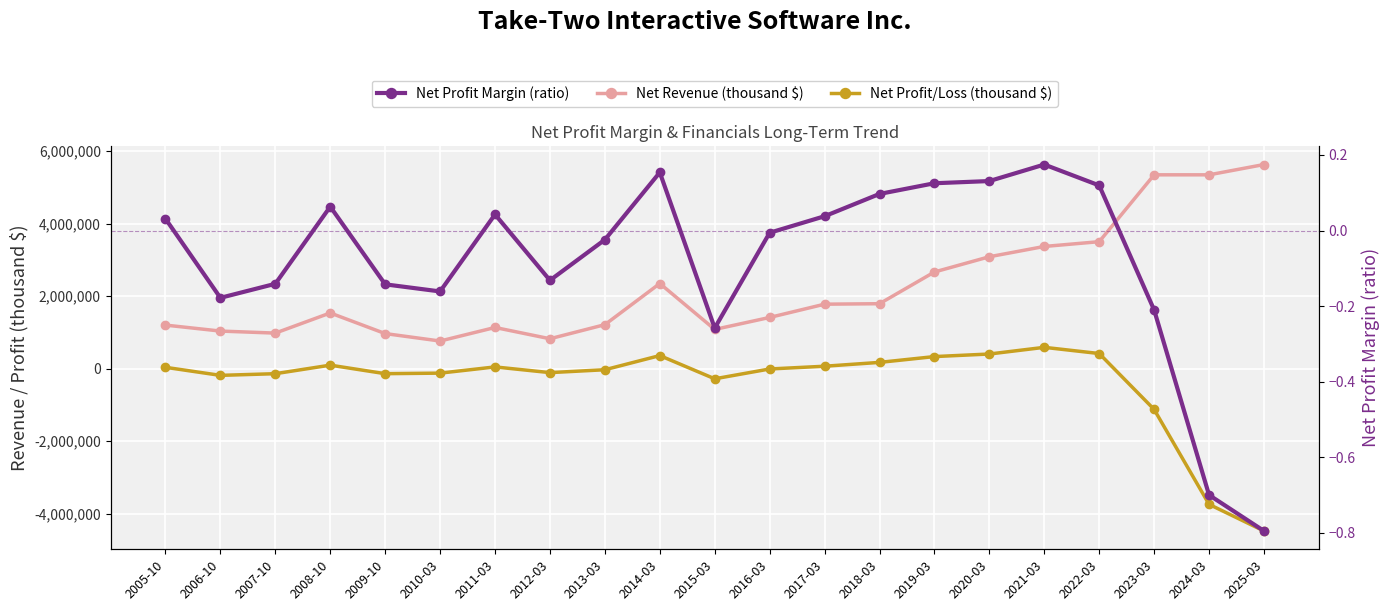

What is the sum of the Net Profit/Loss (thousand $) values at 2007-10 and 2023-03?

-1263106.0